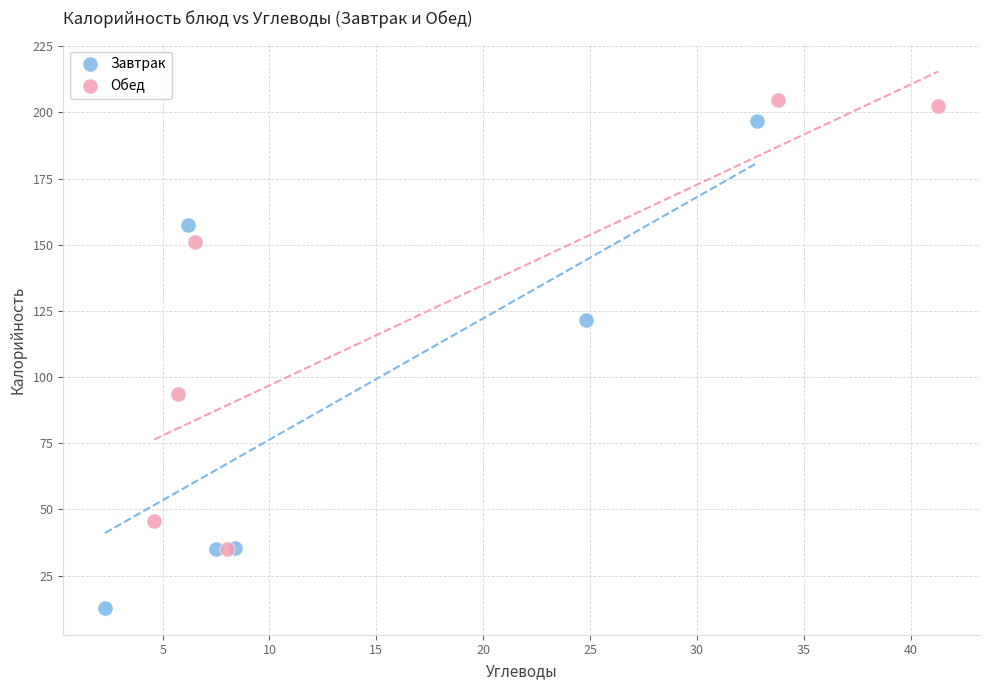

Which series reaches the minimum Y coordinate?

Завтрак